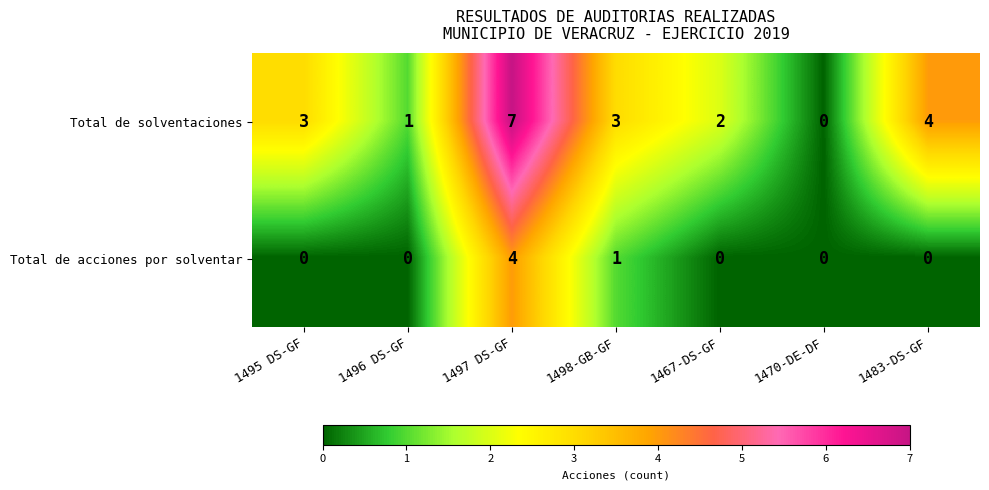

At 1497 DS-GF, list the series in order from largest to smallest.

Total de solventaciones, Total de acciones por solventar